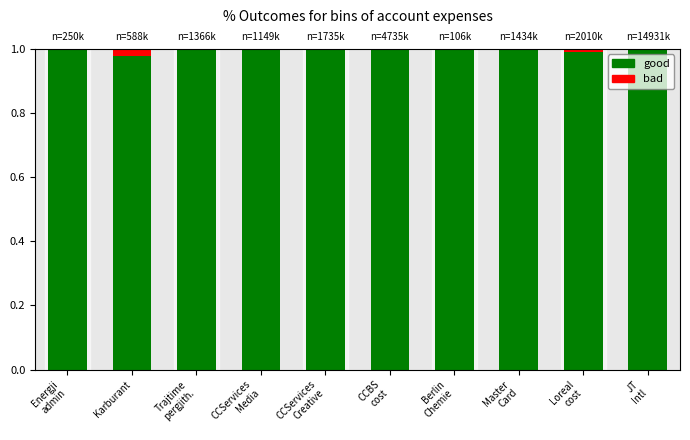

List the series in order of their peak value, lowest first.

bad, good